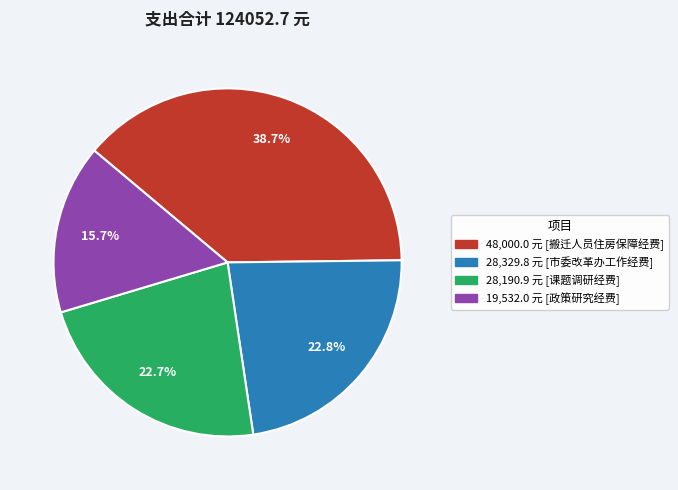

Does any single category account for the majority?

No